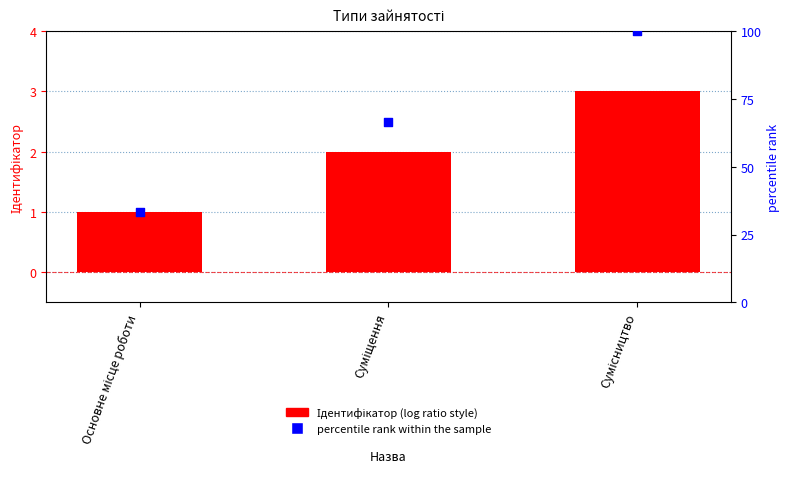

At how many categories does at least one series exceed 11?

3